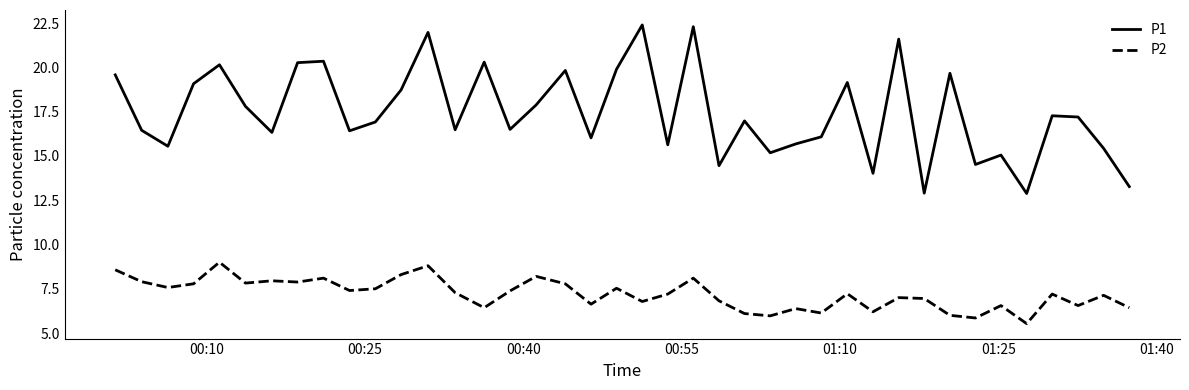

True or false: P1 and P2 intersect in this chart.

False